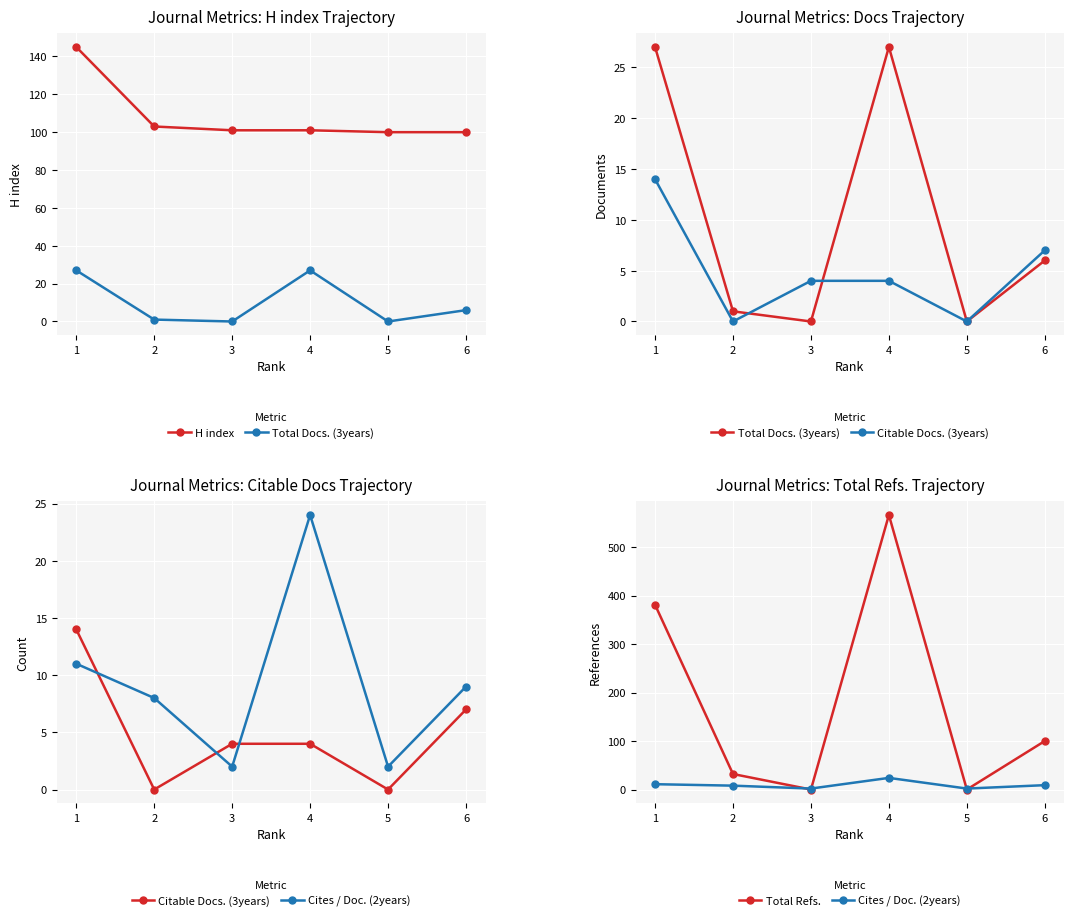

After their last crossing, which series has the higher values: Total Refs. or H index?

H index